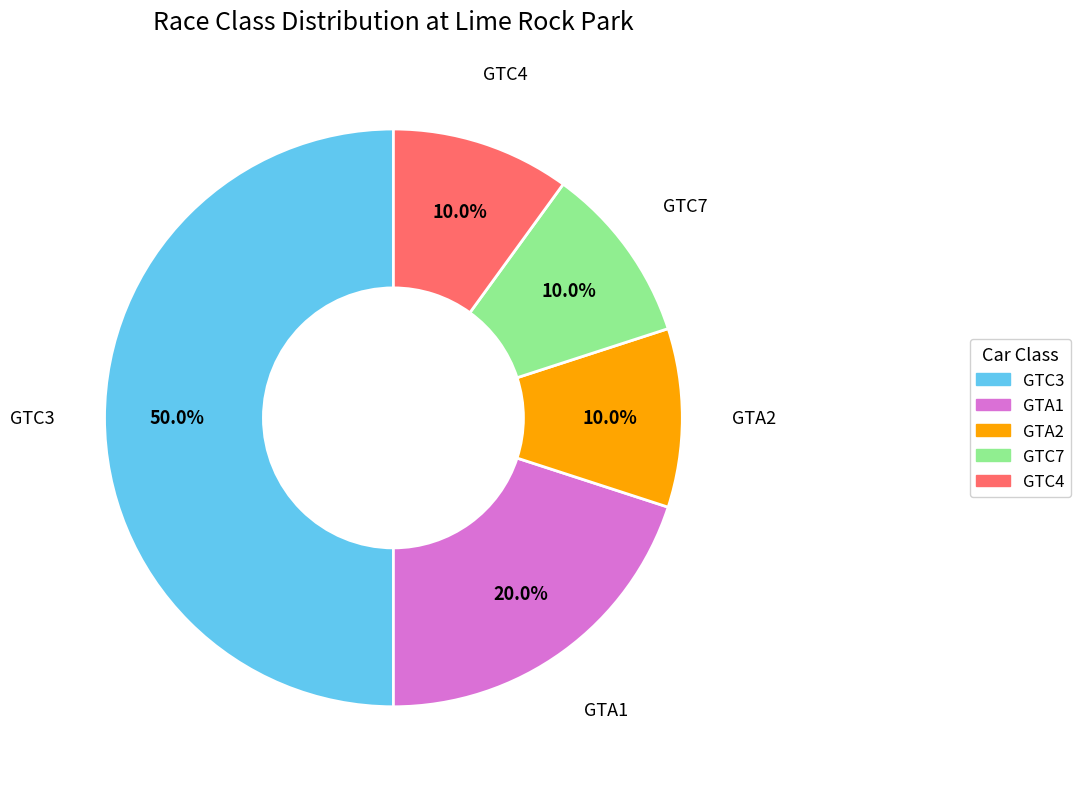

To the nearest percent, what is the difference between the GTC7 and GTC3 slice percentages?

40%